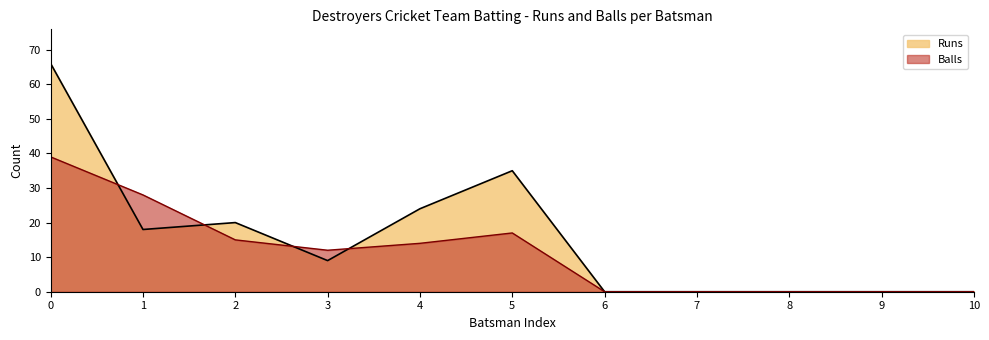

Reading right to left, extract all data points from this chart.

Runs: 0	0	0	0	0	35	24	9	20	18	66
Balls: 0	0	0	0	0	17	14	12	15	28	39